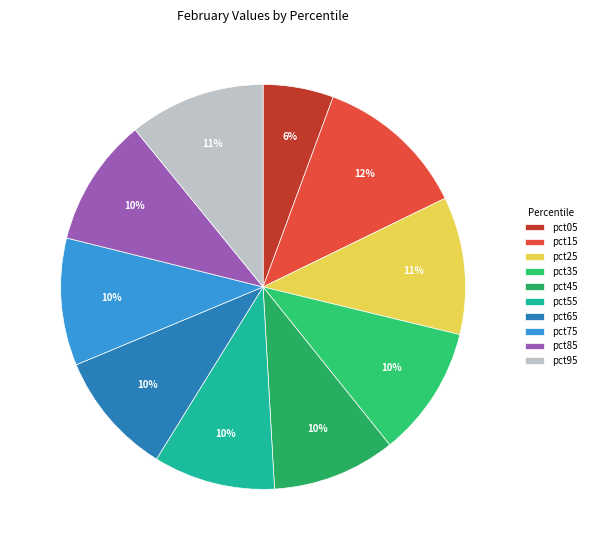

Combined, do pct15 and pct45 account for over 50%?

No